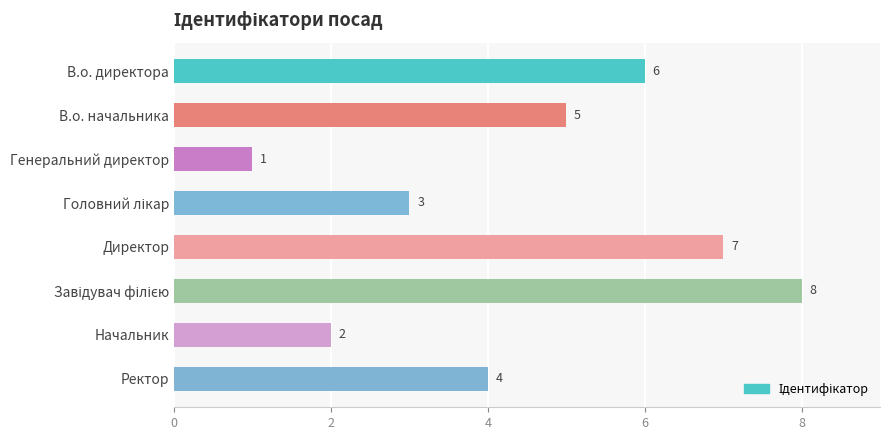

How many data points are less than 5?

4